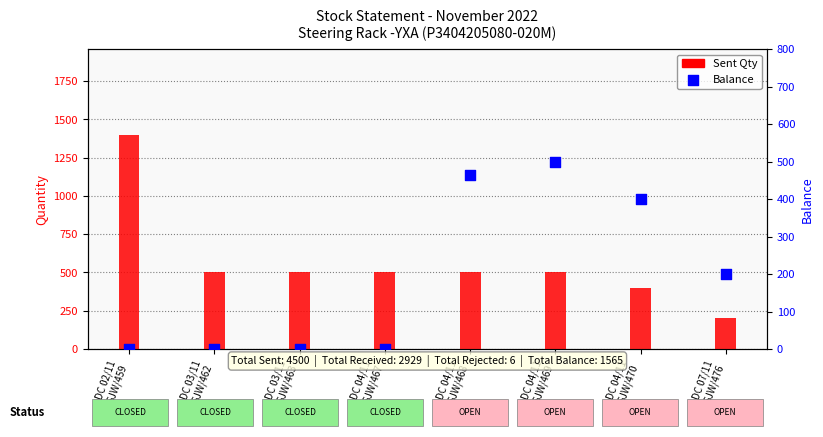

Which series contains the lowest Y value?

Balance